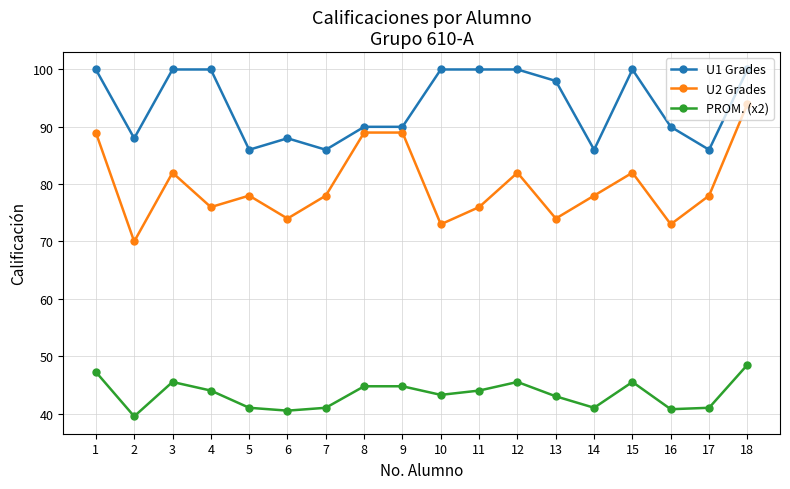

List the series in order of their peak value, lowest first.

PROM. (x2), U2 Grades, U1 Grades